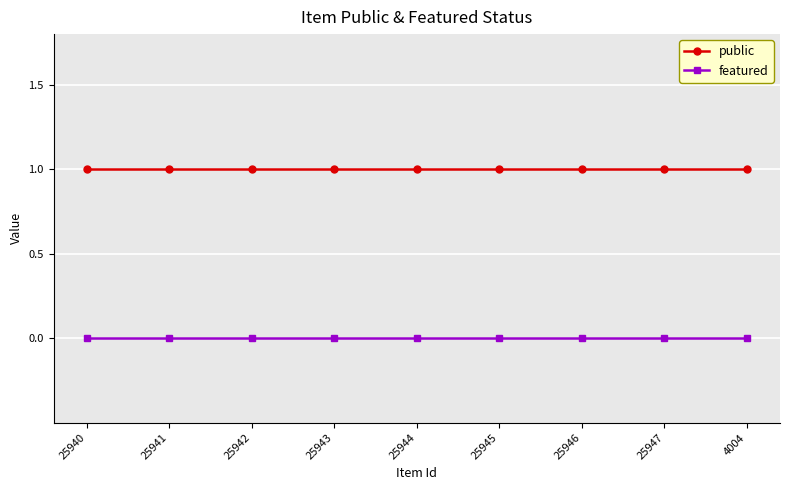

Rank the series at 25942 from lowest to highest value.

featured, public